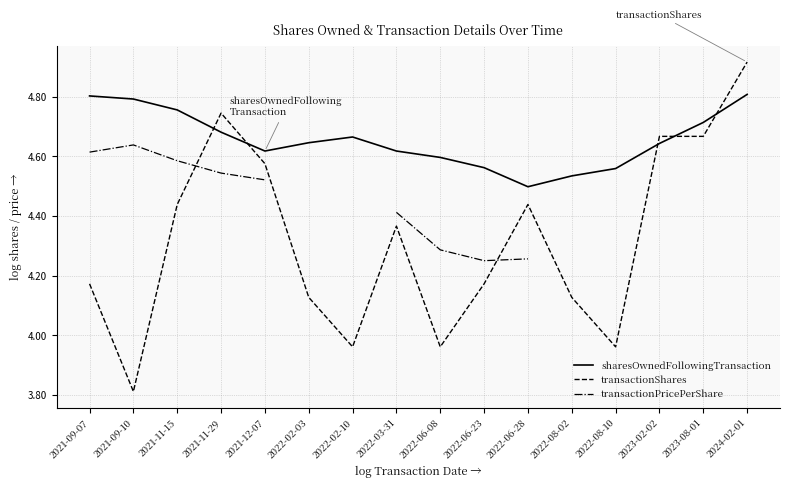

What is the sum of the transactionShares values at 2021-12-07 and 2021-11-15?

9.0